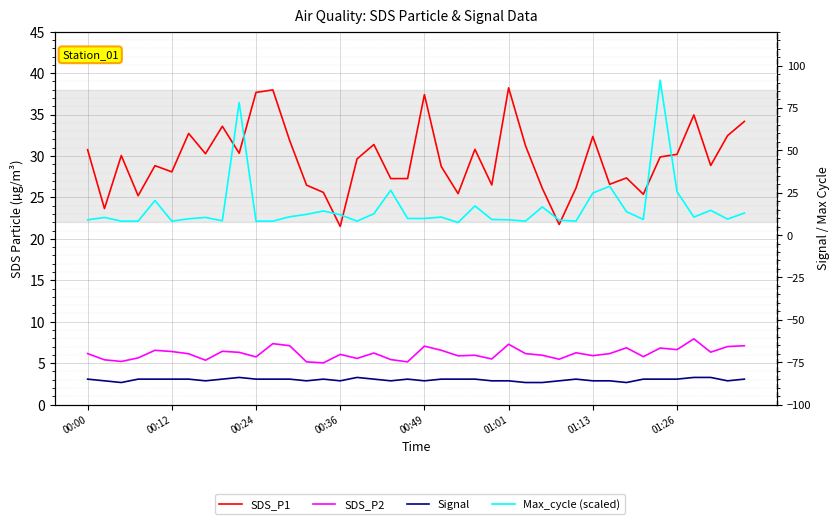

True or false: SDS_P2 and Max_cycle (scaled) intersect in this chart.

False